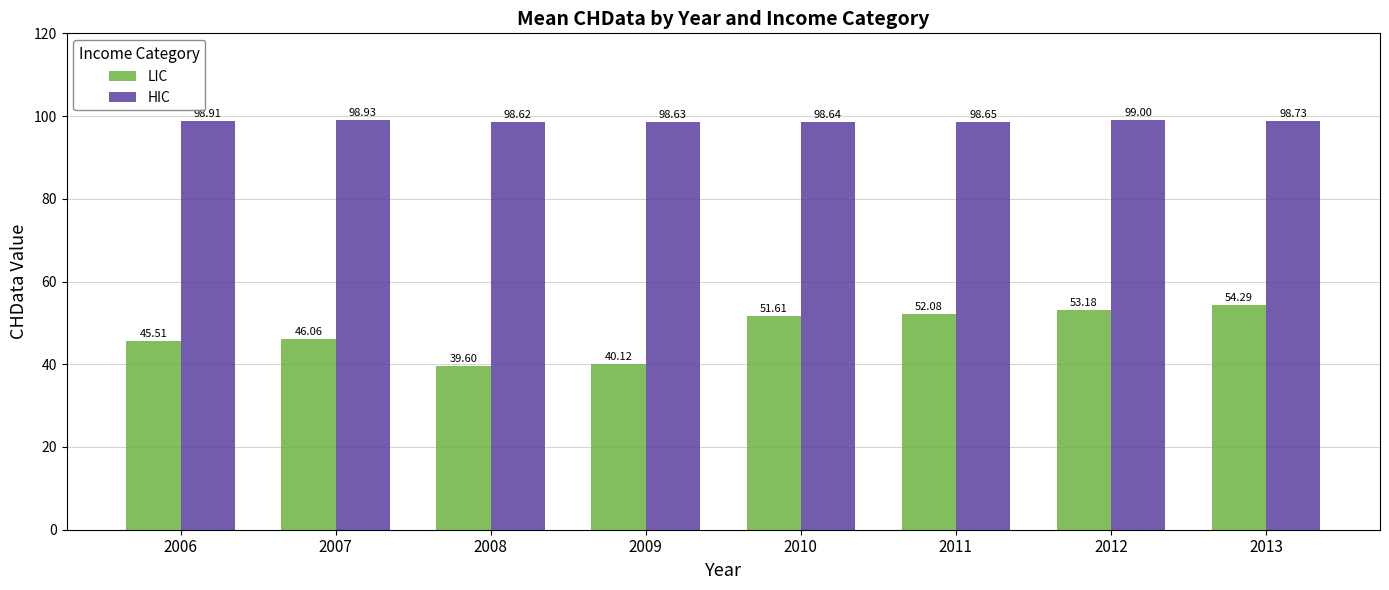

At 2011, list the series in order from smallest to largest.

LIC, HIC